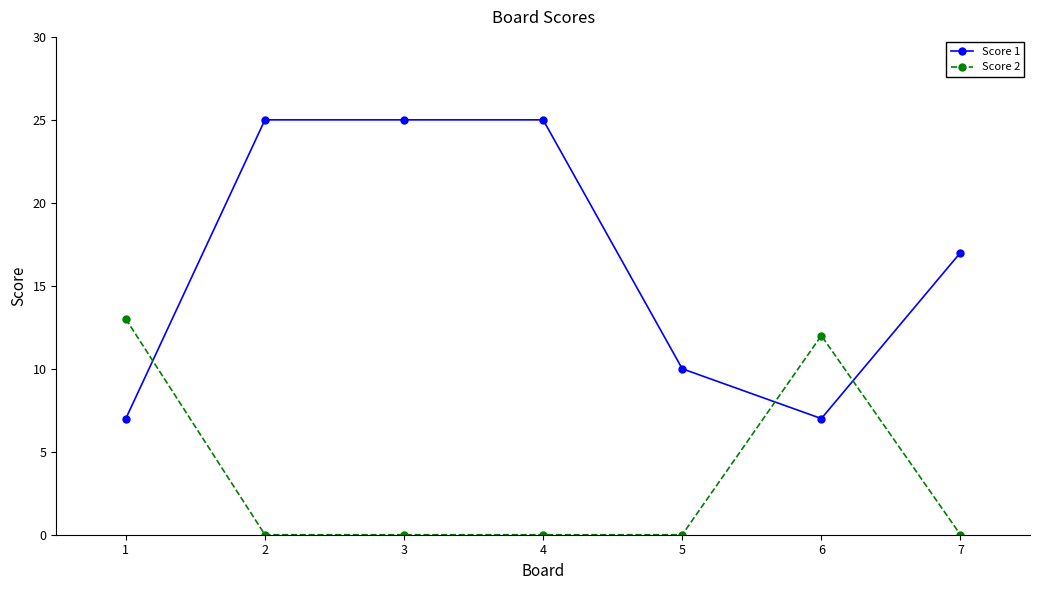

True or false: Score 2 and Score 1 intersect in this chart.

True